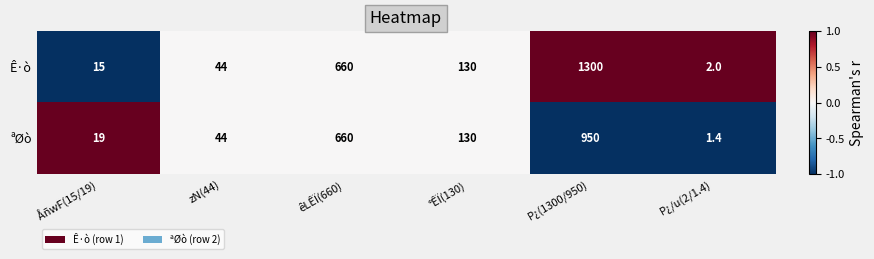

Reading left to right, list all the values displayed in this chart.

Ê·ò: ÅñwF(15/19)=15.0	zN(44)=44.0	êLÊÏ(660)=660.0	°ÊÏ(130)=130.0	P¿(1300/950)=1300.0	P¿/u(2/1.4)=2.0
ªØò: ÅñwF(15/19)=19.0	zN(44)=44.0	êLÊÏ(660)=660.0	°ÊÏ(130)=130.0	P¿(1300/950)=950.0	P¿/u(2/1.4)=1.4